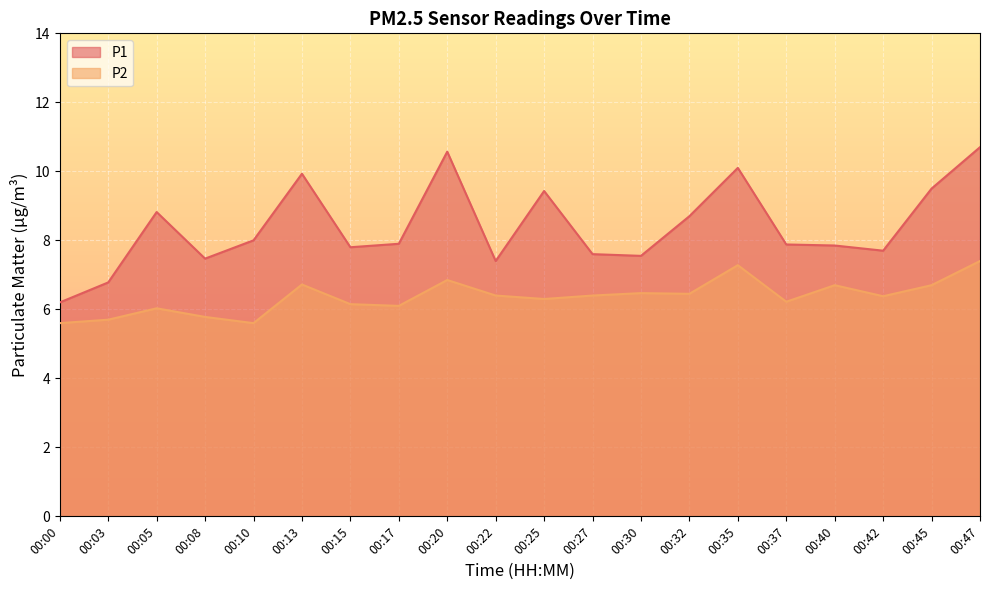

What is the value of the P2 point at the 6th from the left?

6.7